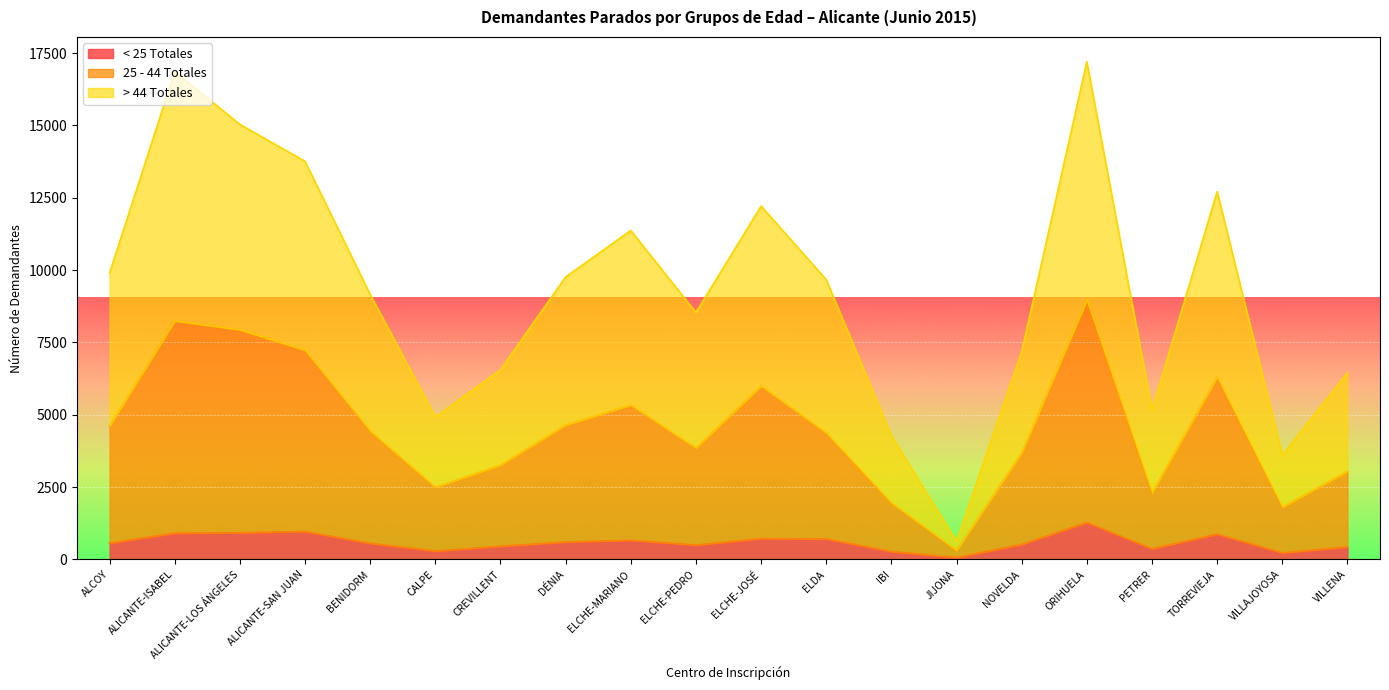

True or false: 25 - 44 Totales has a value of 3849 at ELCHE-PEDRO.

True